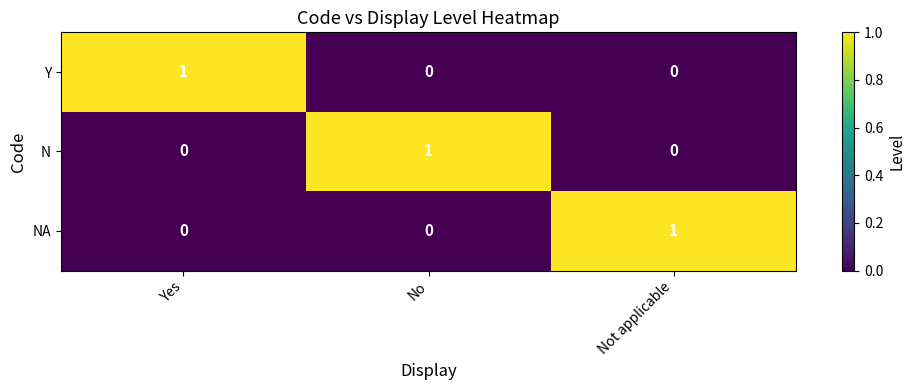

How many values in NA are above zero?

1